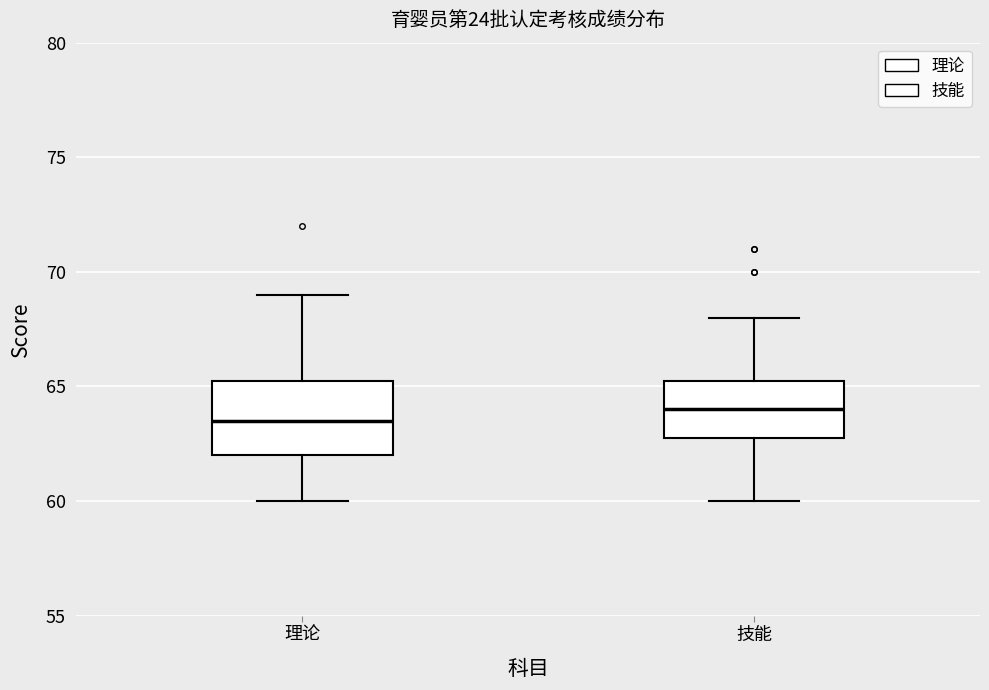

Where does the median line of the box for 技能 sit on the y-axis? The values are not printed on the chart, so give them approximately, as read against the axis.

64.0